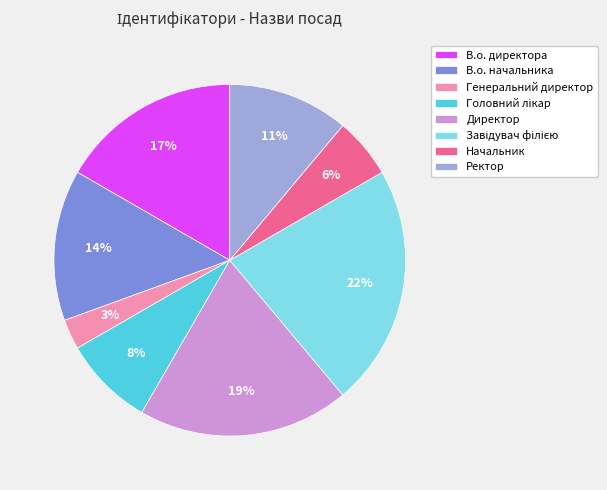

Count the number of slices in the pie.

8